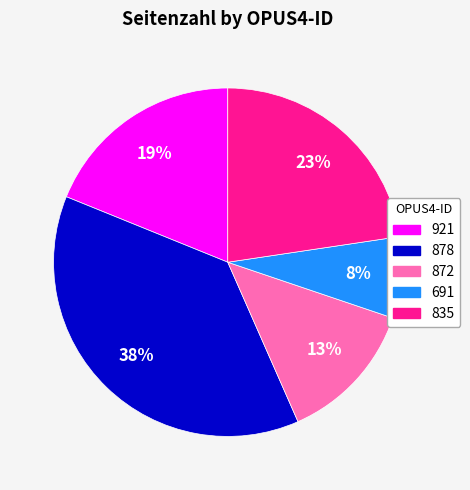

Rank the categories by value from lowest to highest.

691, 872, 921, 835, 878